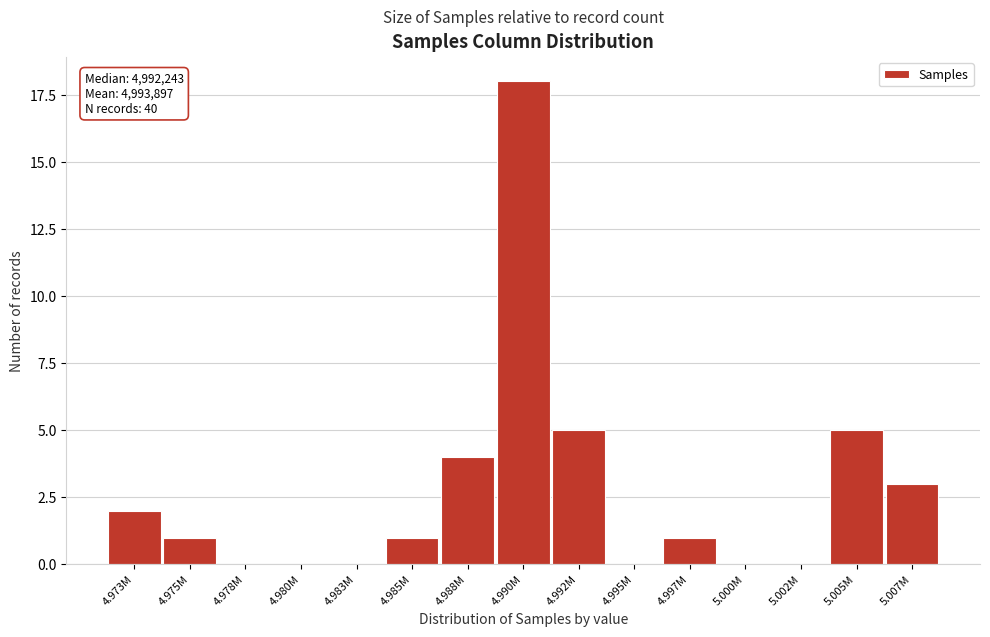

Reading right to left, transcribe all the data shown in this chart.

5.007M=3	5.005M=5	5.002M=0	5.000M=0	4.997M=1	4.995M=0	4.992M=5	4.990M=18	4.988M=4	4.985M=1	4.983M=0	4.980M=0	4.978M=0	4.975M=1	4.973M=2